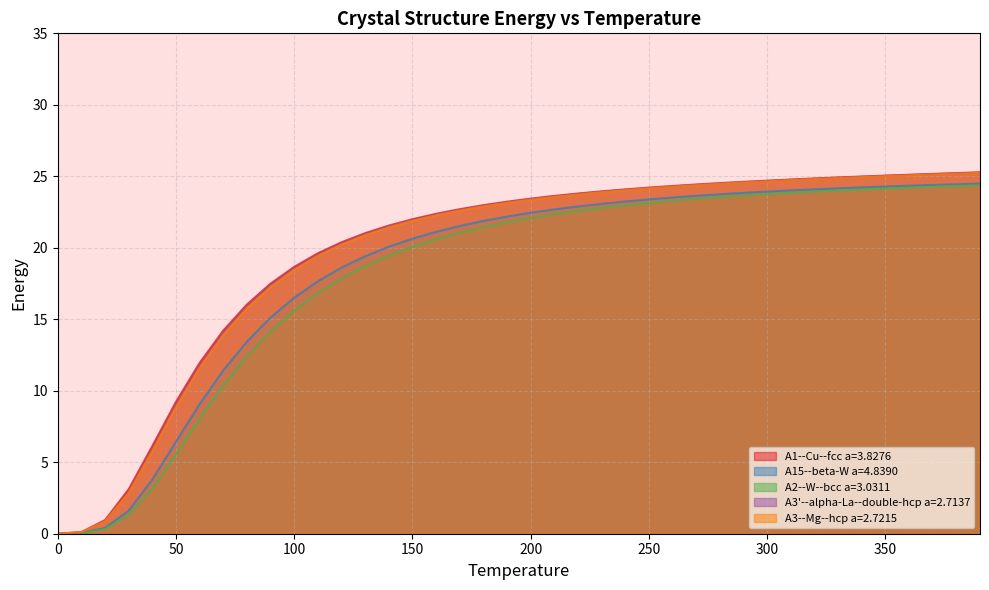

What is the greatest value displayed?

25.3